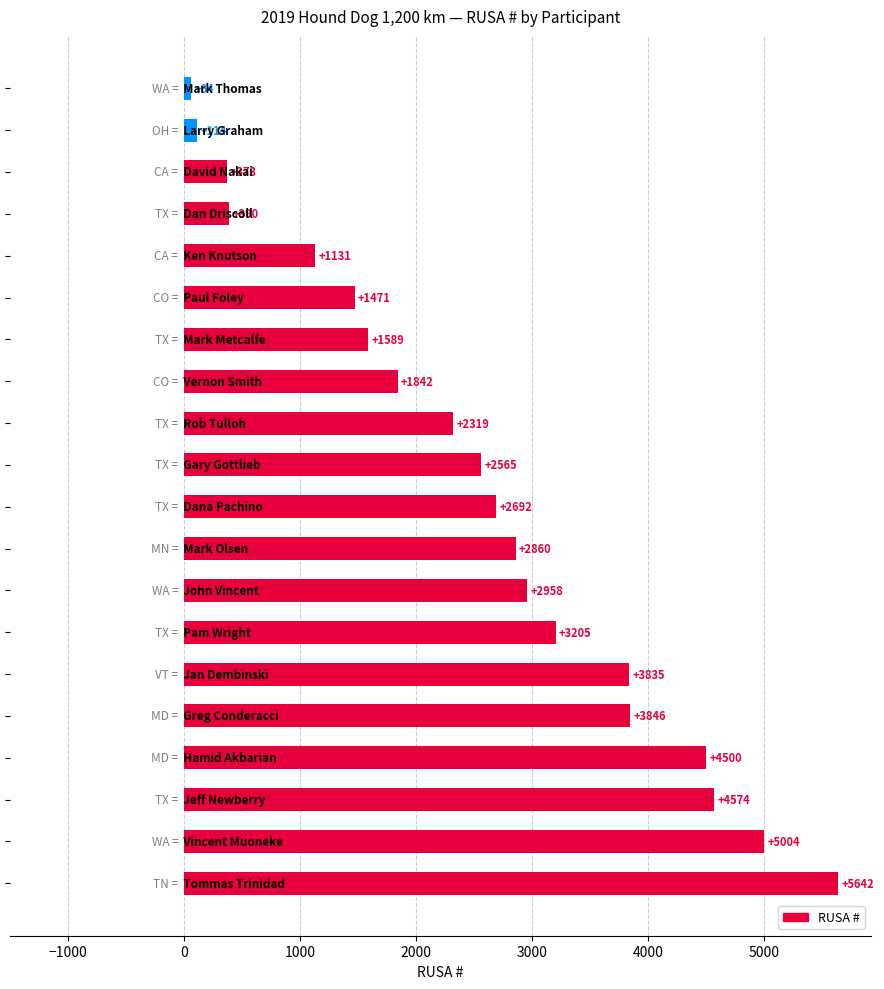

What is the difference between the maximum and minimum values?

5578